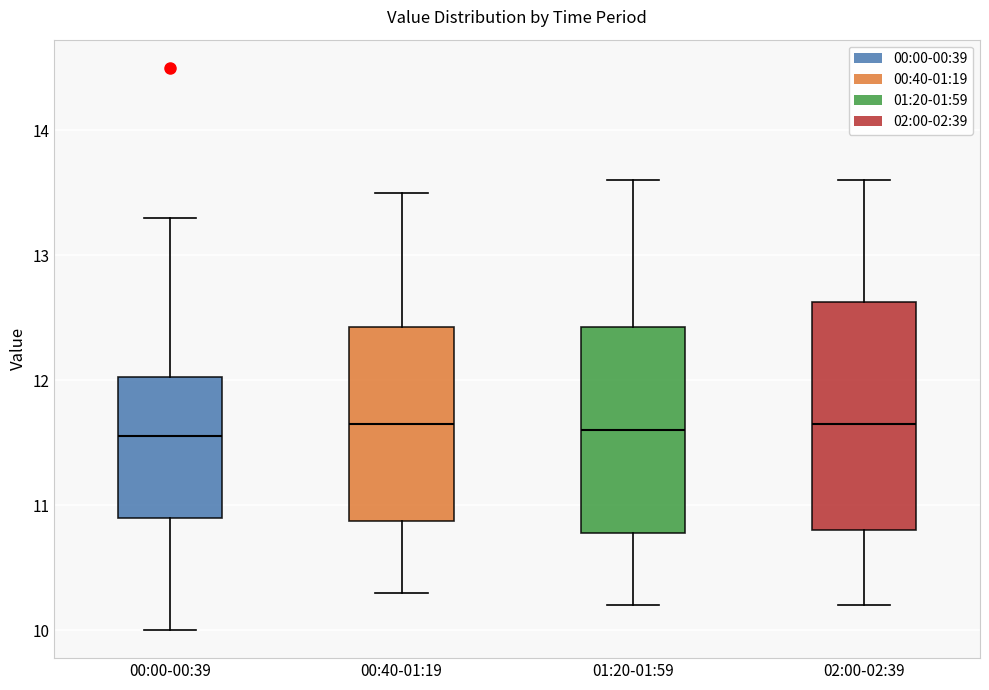

Which box is the tallest, from its lower edge to its upper edge?

02:00-02:39